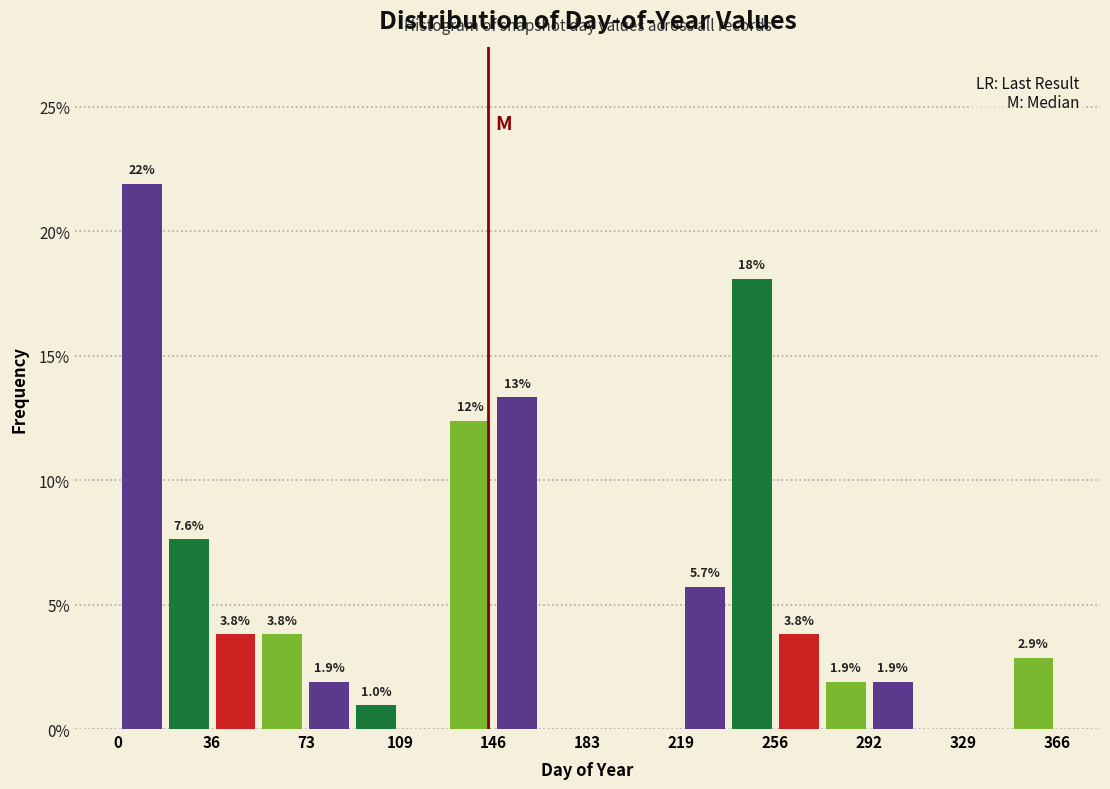

Around what value on the x-axis is the tallest bar? Give the approximate position of its centre, as read against the axis.

10